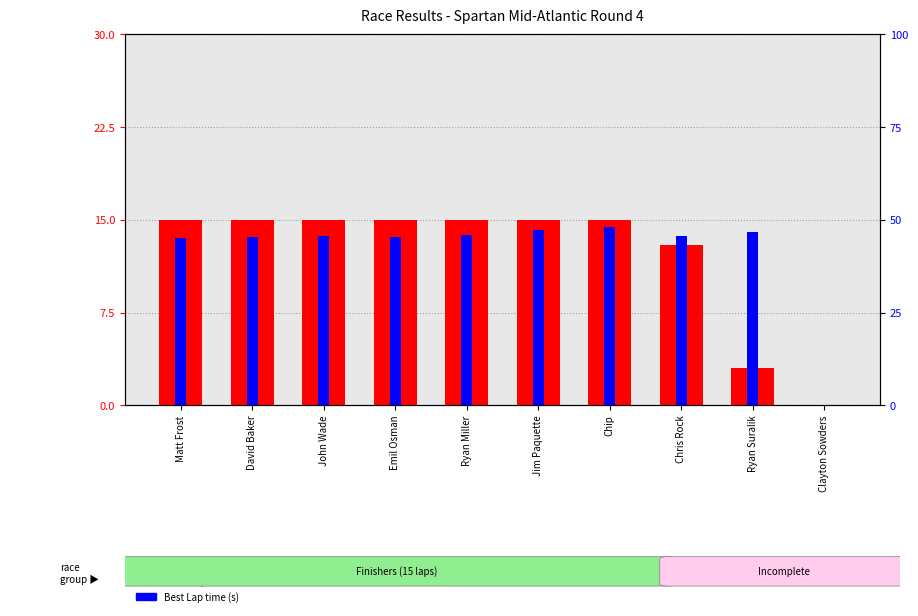

Reading left to right, transcribe all the data shown in this chart.

Total Laps: 15.0	15.0	15.0	15.0	15.0	15.0	15.0	13.0	3.0	0.0
Best Lap time (s): 45.2	45.5	45.6	45.5	45.9	47.4	48.2	45.6	46.8	0.0